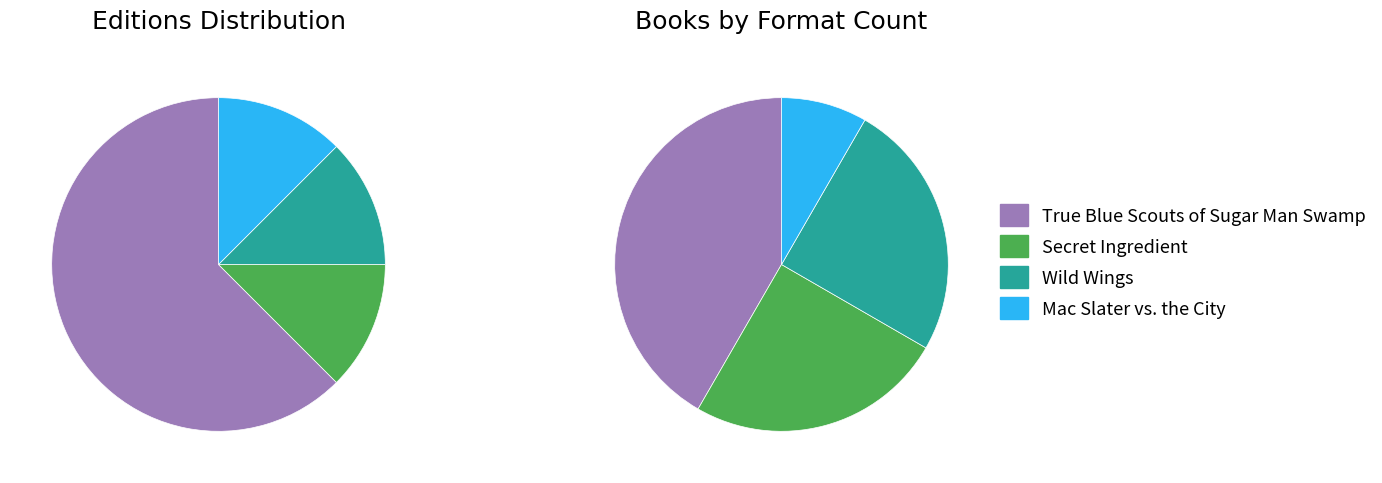

Count the number of slices in the pie.

4